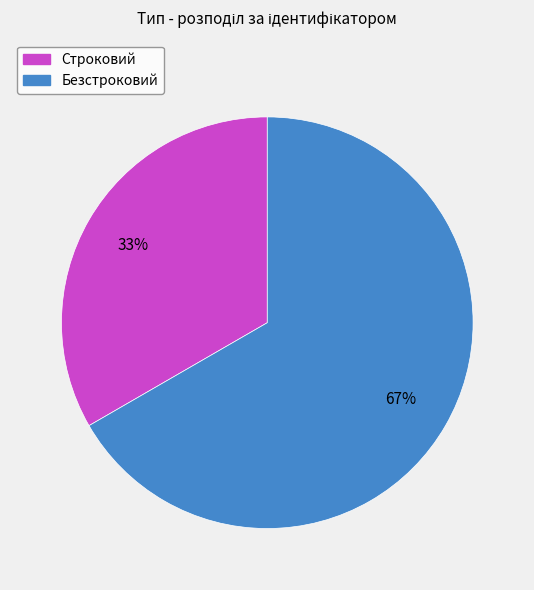

What is the ratio of the value at Безстроковий to the value at Строковий?

2.0